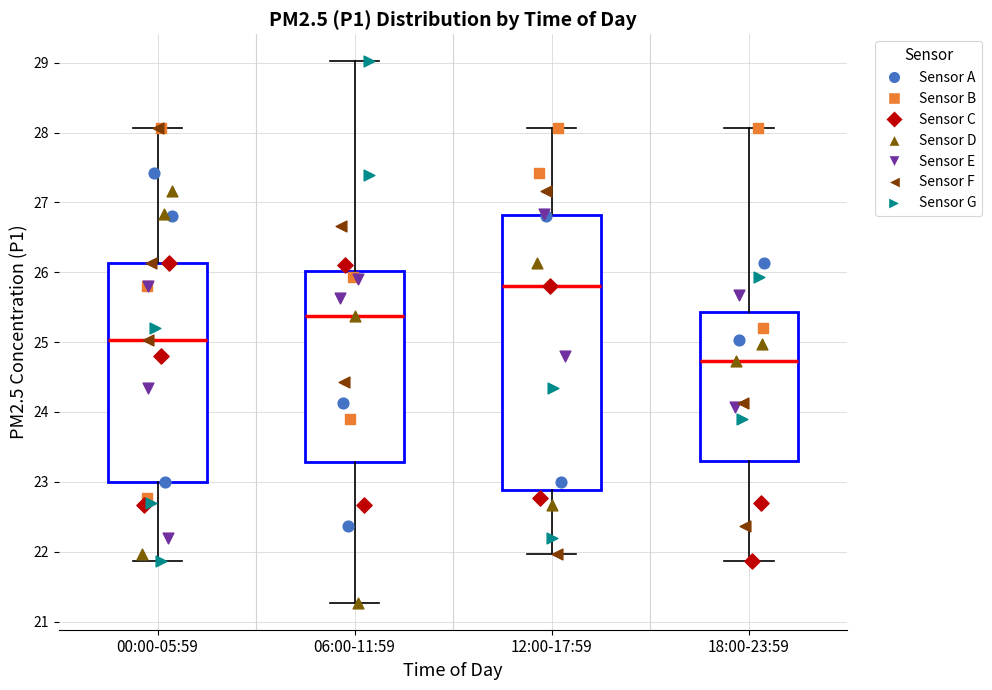

Reading left to right, read every box against the y-axis: the position of its median line, the range the box covers, and the ends of its whiskers. The values are not printed on the chart, so give them approximately, as read against the axis.

00:00-05:59: median 25.0, box 23.0 to 26.1, whiskers 21.9 to 28.1
06:00-11:59: median 25.4, box 23.3 to 26.0, whiskers 21.3 to 29.0
12:00-17:59: median 25.8, box 22.9 to 26.8, whiskers 22.0 to 28.1
18:00-23:59: median 24.7, box 23.3 to 25.4, whiskers 21.9 to 28.1